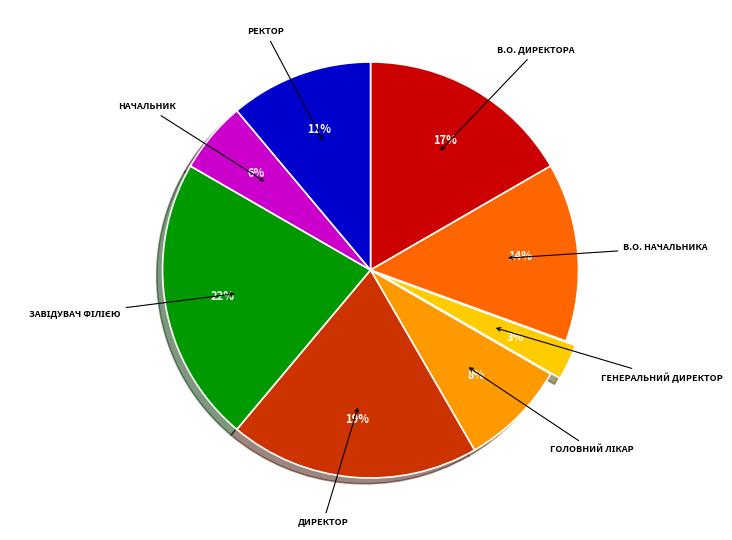

To the nearest percent, what is the difference between the largest and smallest slice percentages?

19%